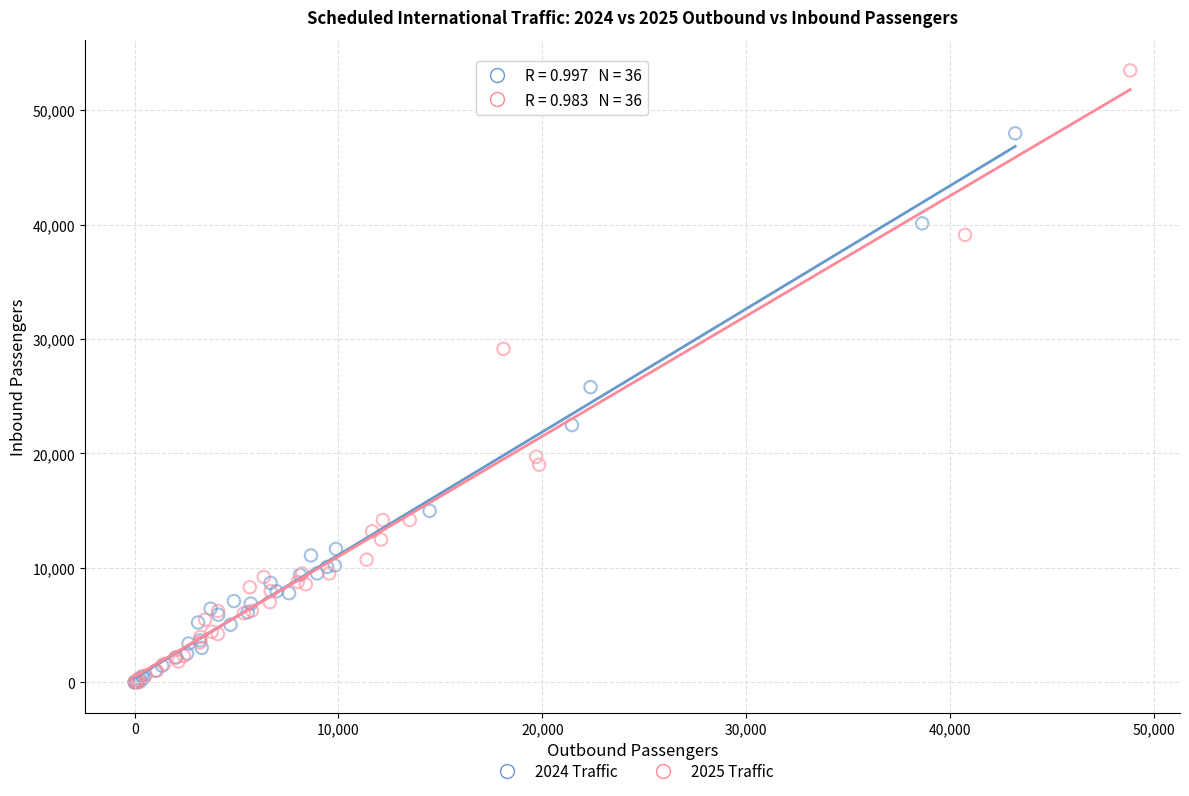

Which series reaches the maximum Y coordinate?

2025 Traffic